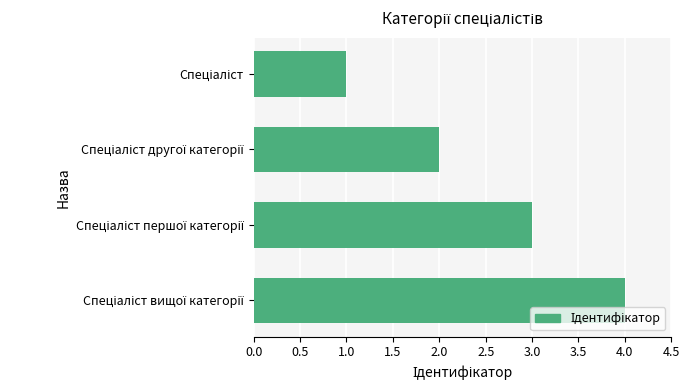

How many values are between 2 and 4?

3